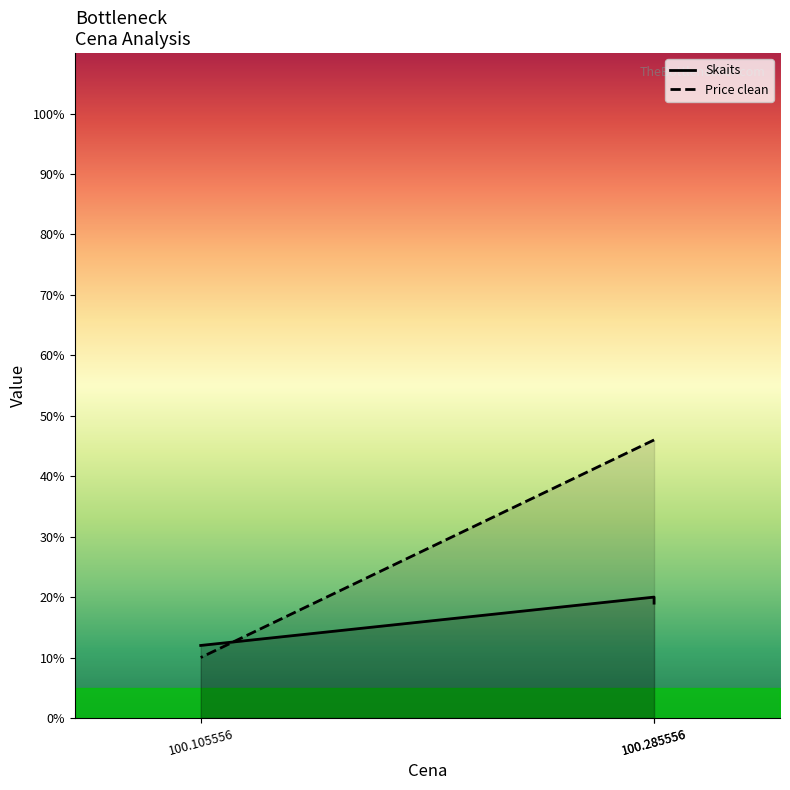

What is the spread (max minus min) of values at 100.285556?

27.0